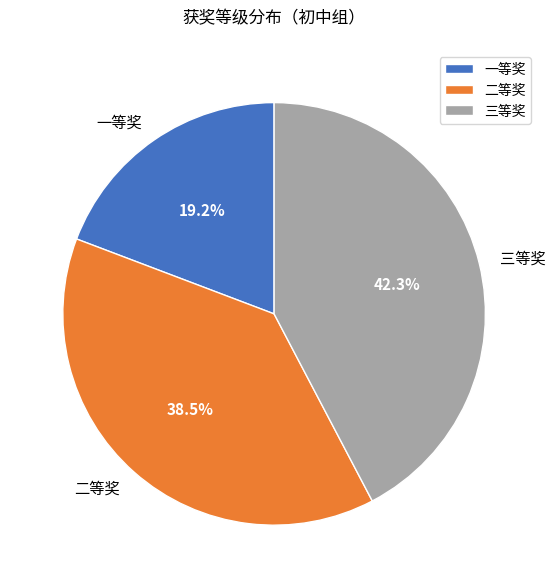

Count the number of slices in the pie.

3